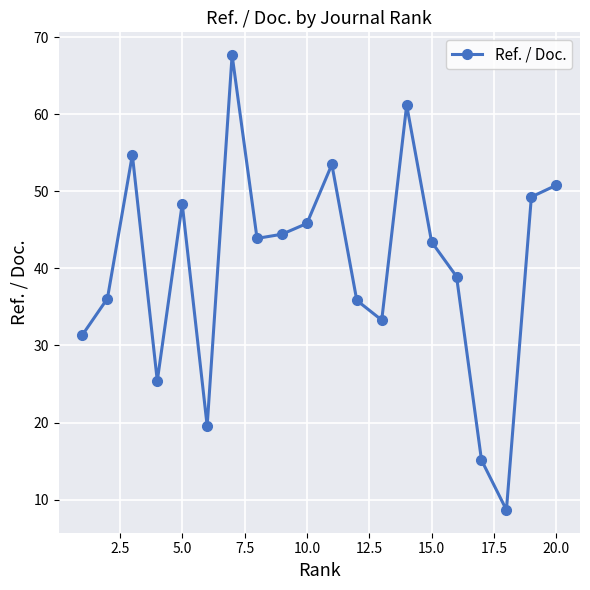

What is the sum of all values?

807.4